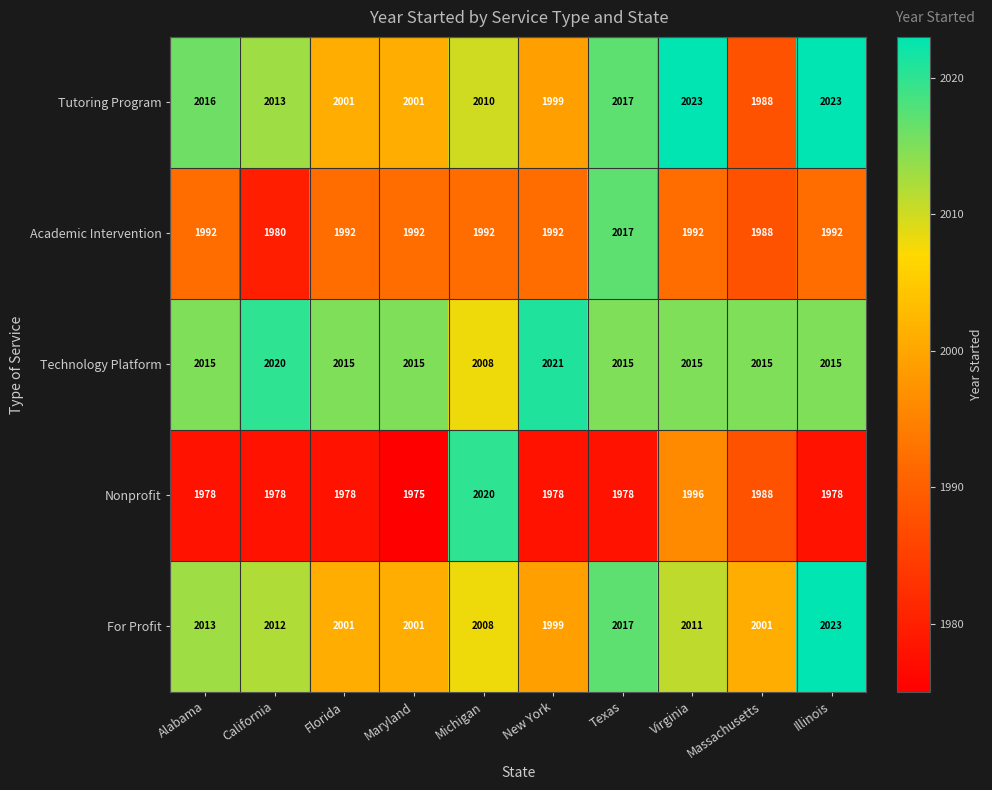

What is the greatest value displayed?

2023